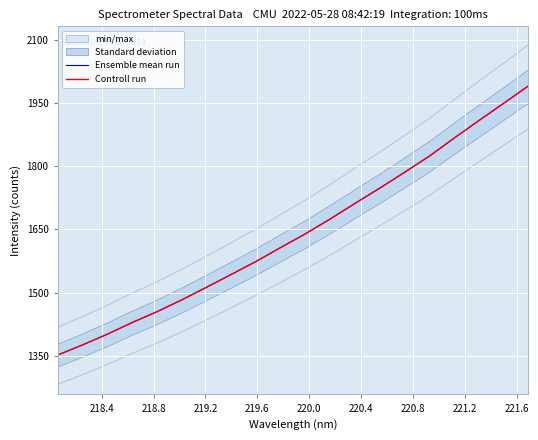

What is the difference between the second highest and minimum values in the Controll run series?

596.8